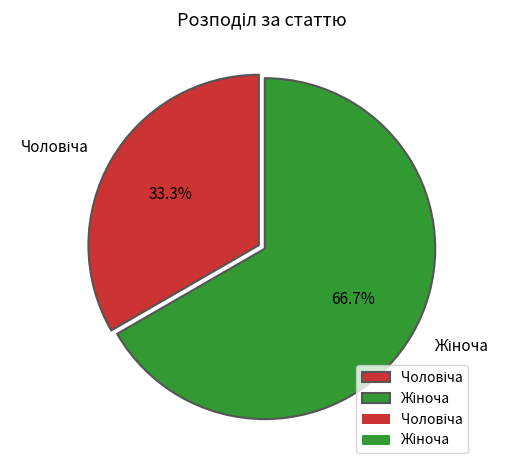

To the nearest percent, what is the average slice percentage?

50%